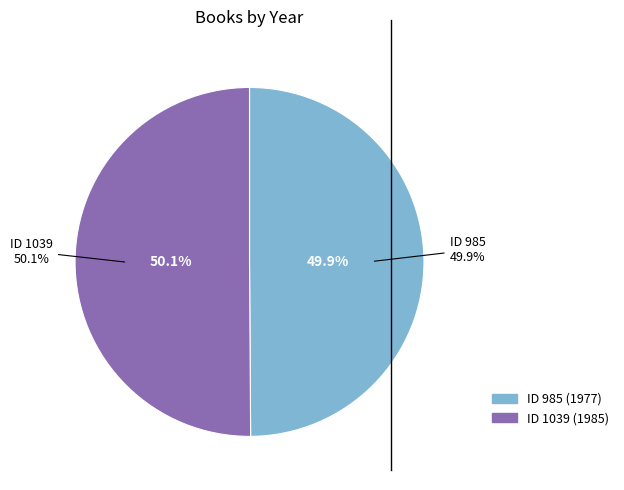

How many segments does this pie chart have?

2